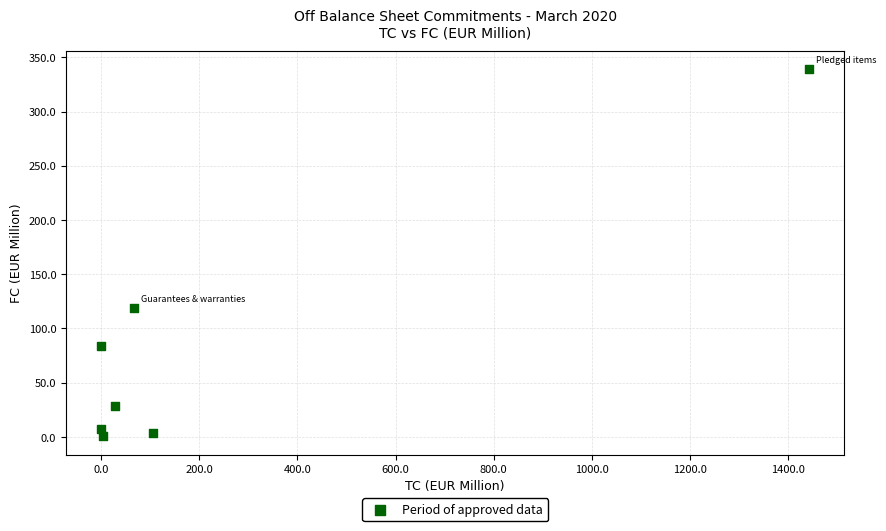

What Y value in the scatter plot is closest to 170?

118.9